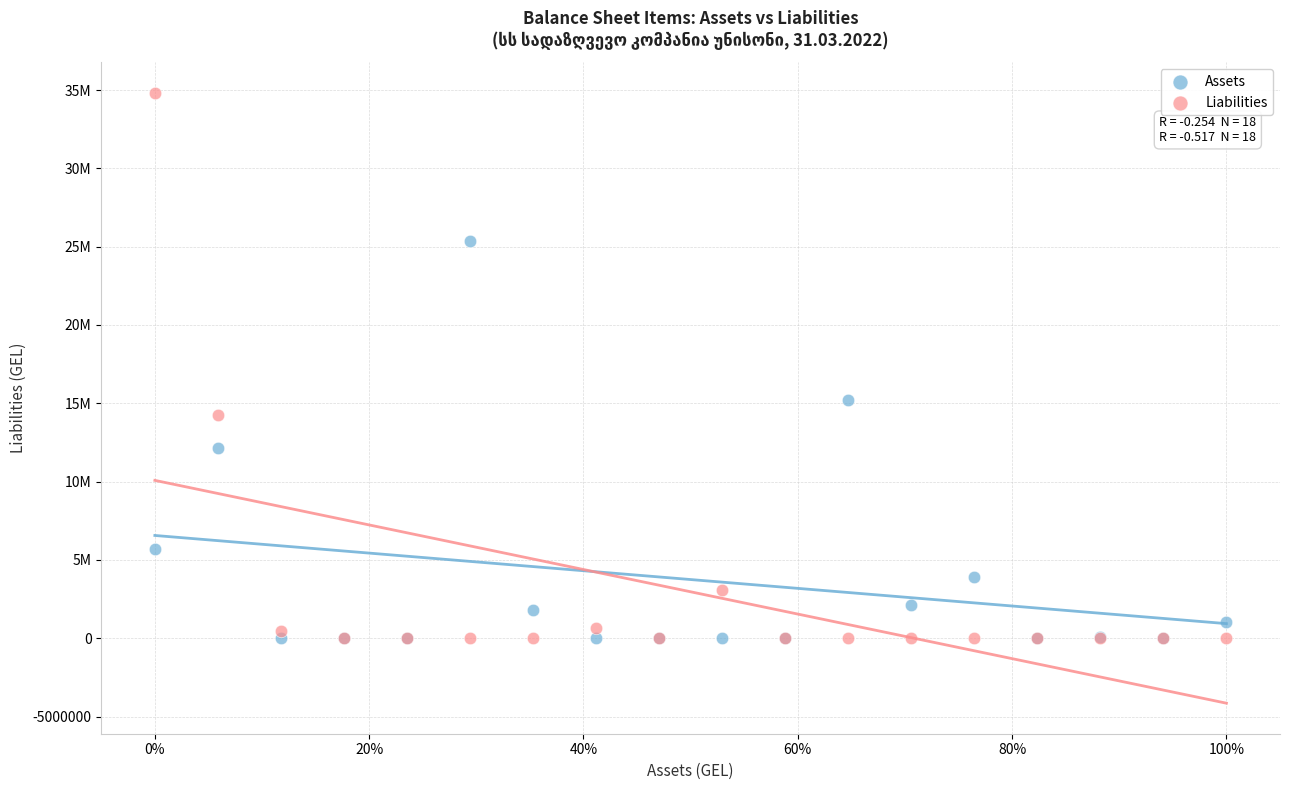

What are all the series names shown in the legend?

Assets, Liabilities